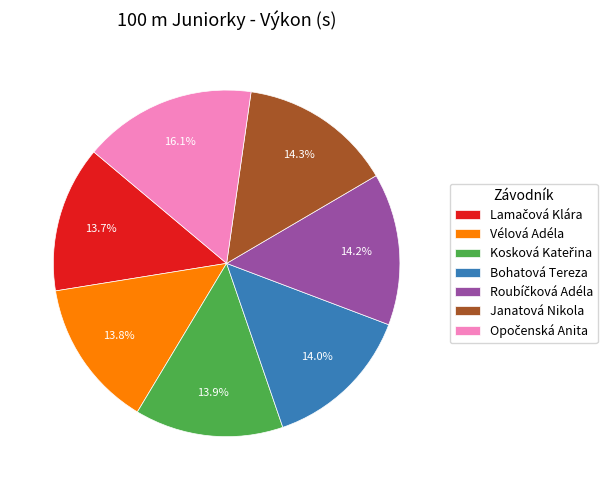

Count the number of slices in the pie.

7